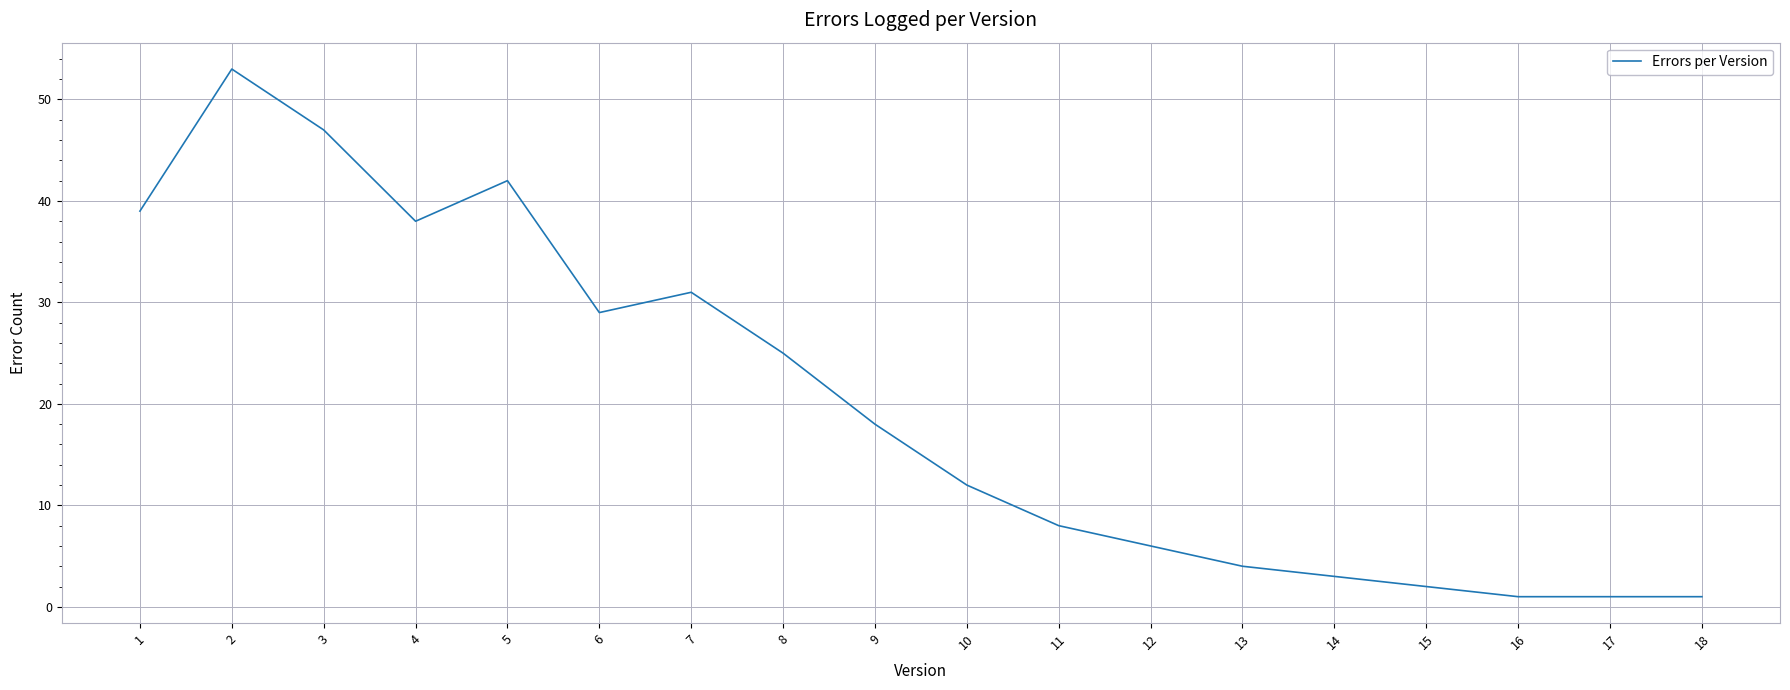

What is the maximum value shown in the chart?

53